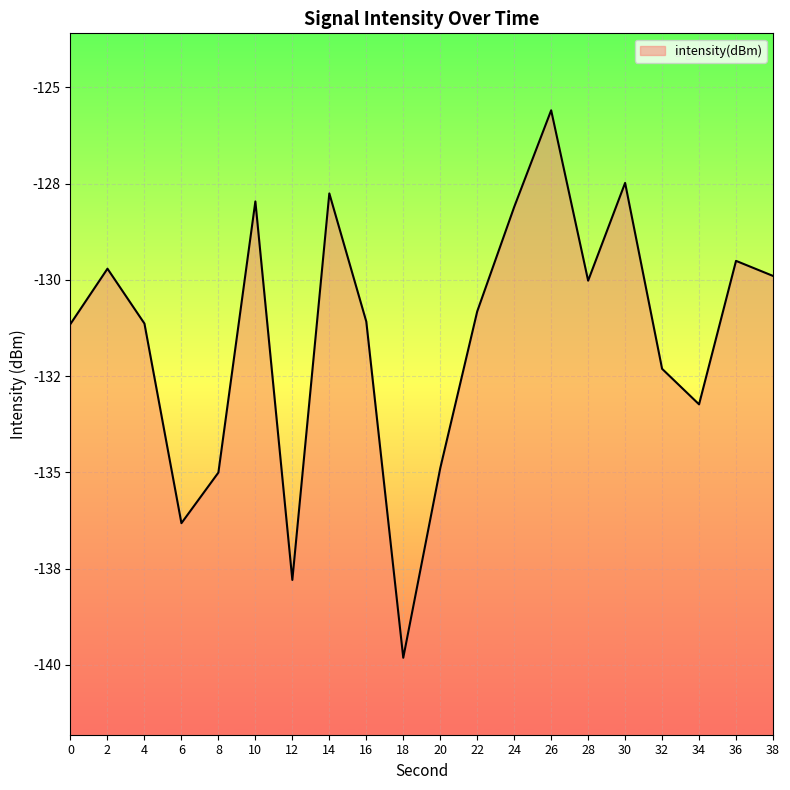

How many values exceed -130?

8